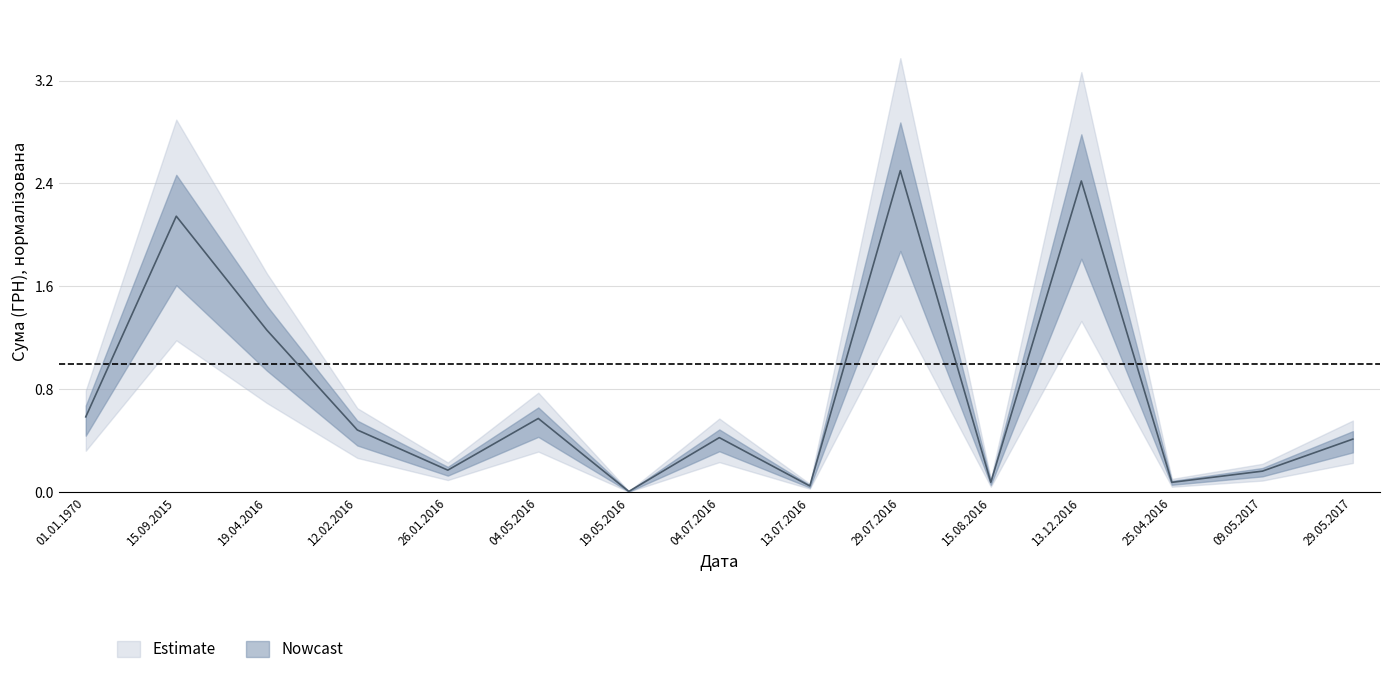

Is this an area chart (filled region under the line)?

No